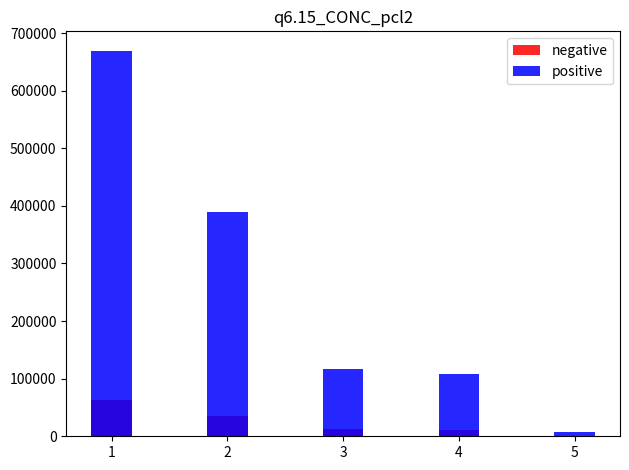

Count the number of categories in the chart.

5